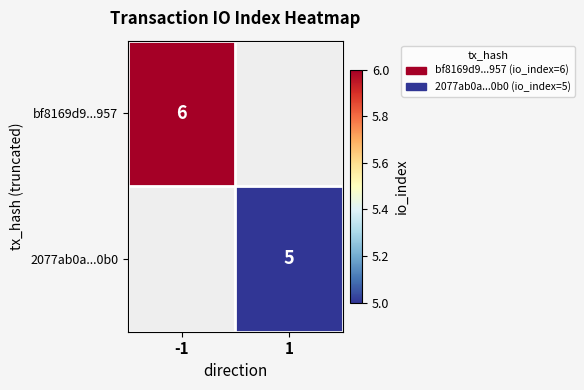

True or false: bf8169d9...957 has a value of 9 at -1.

False